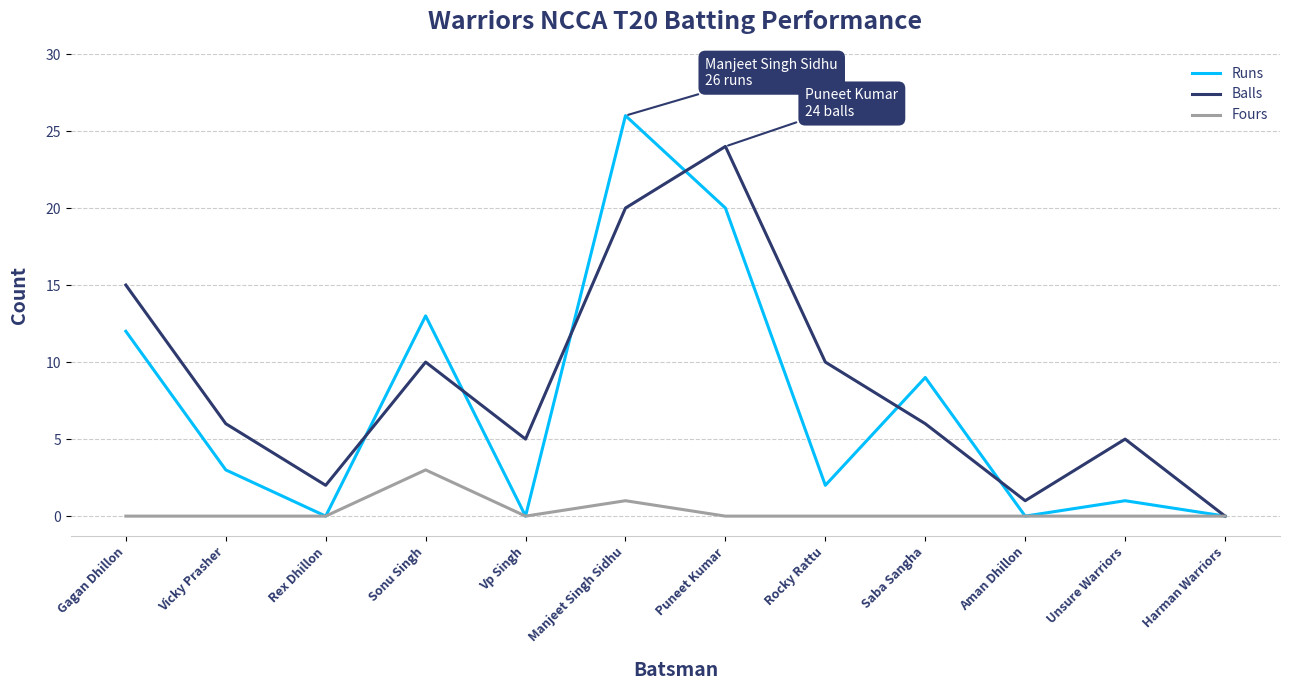

Where do Runs and Balls first cross each other?

Rex Dhillon and Sonu Singh